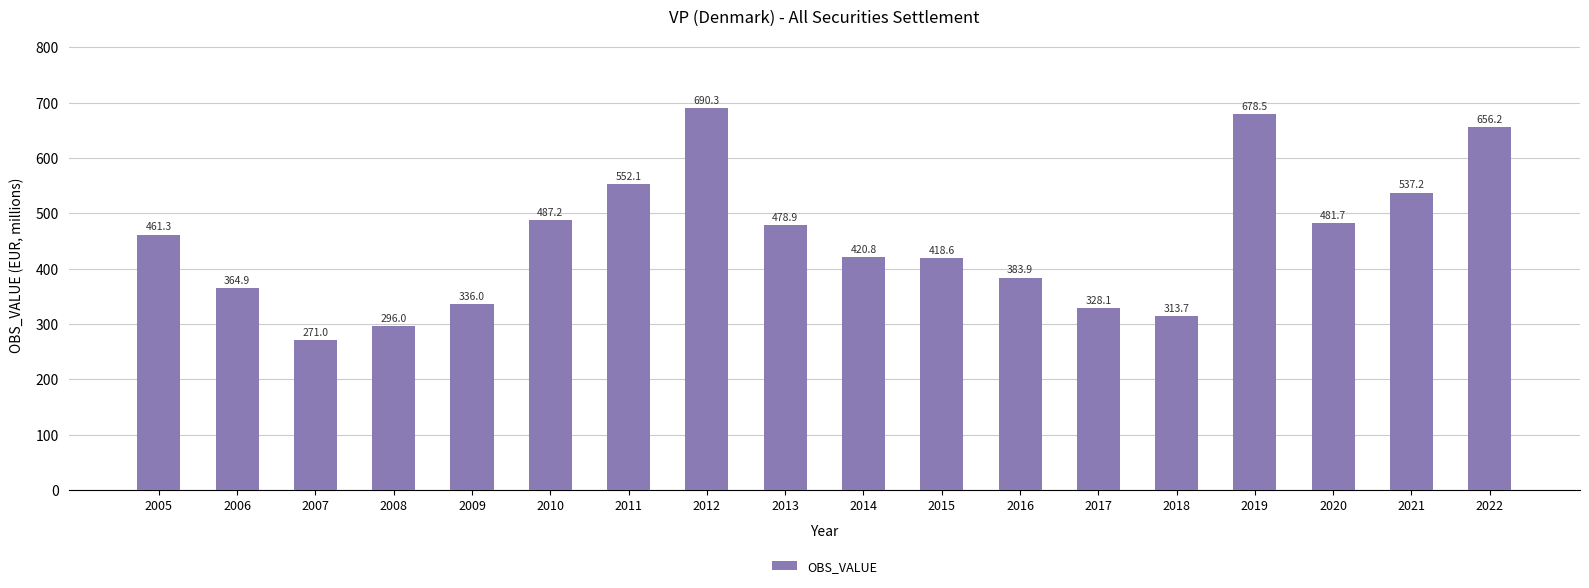

List the labels in order of value, smallest first.

2007, 2008, 2018, 2017, 2009, 2006, 2016, 2015, 2014, 2005, 2013, 2020, 2010, 2021, 2011, 2022, 2019, 2012